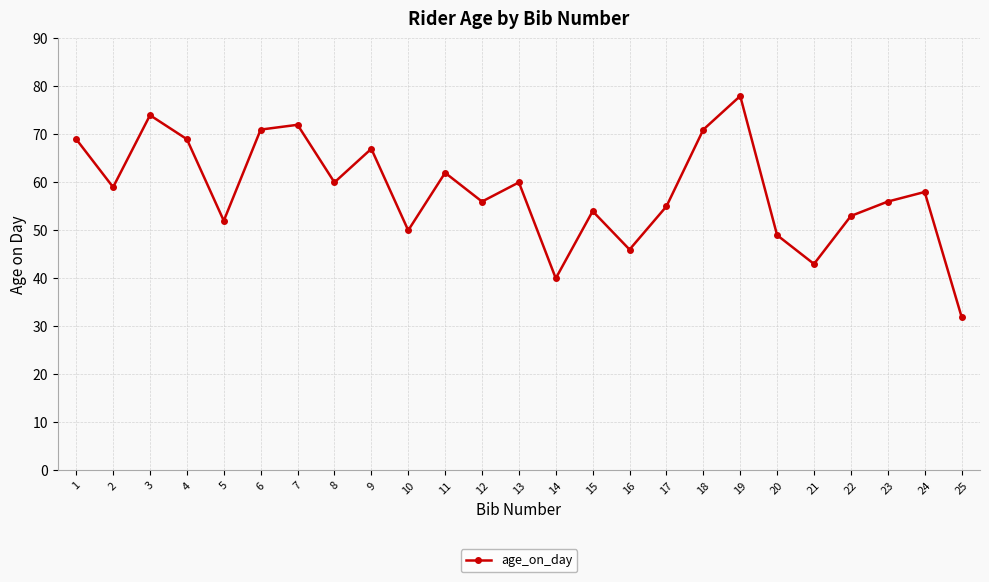

What is the change in value from 5 to 25?

-20